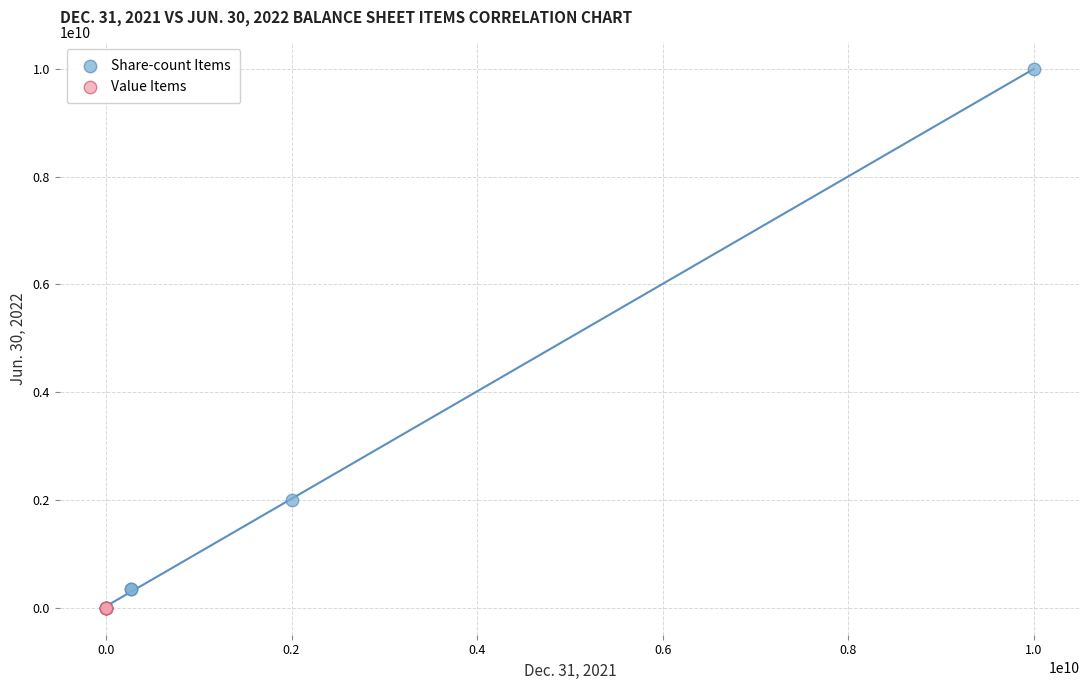

What are all the series names shown in the legend?

Share-count Items, Value Items